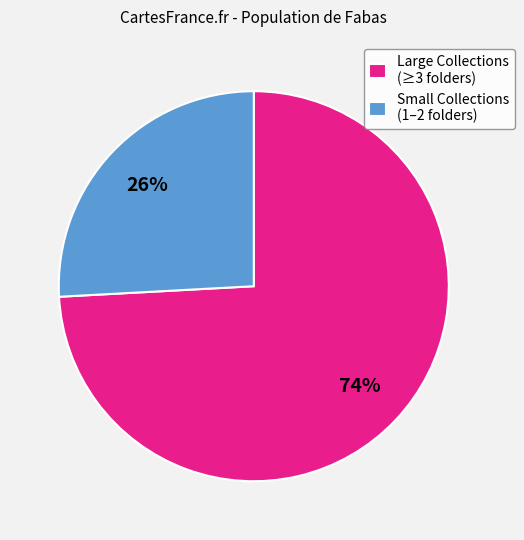

Is the sum of Large Collections (≥3 folders) and Small Collections (1–2 folders) greater than half?

Yes